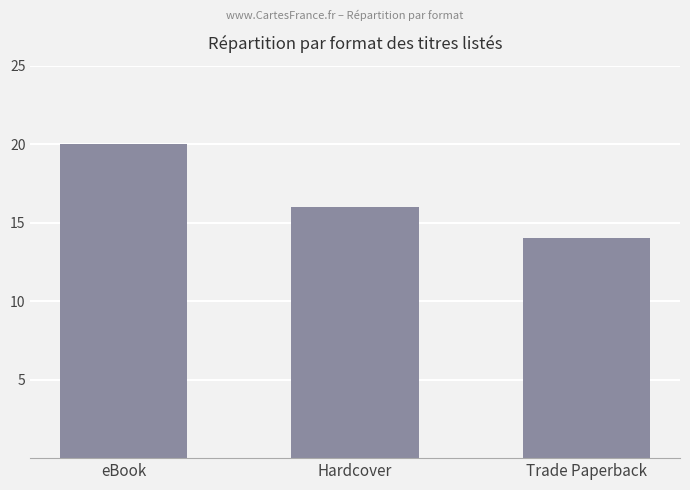

How many bars are there in total?

3